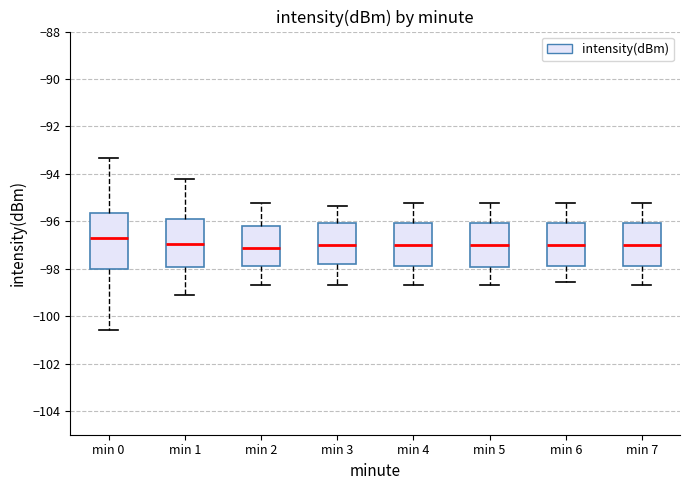

Comparing the boxes themselves (not the whiskers), which one is the tallest?

min 0